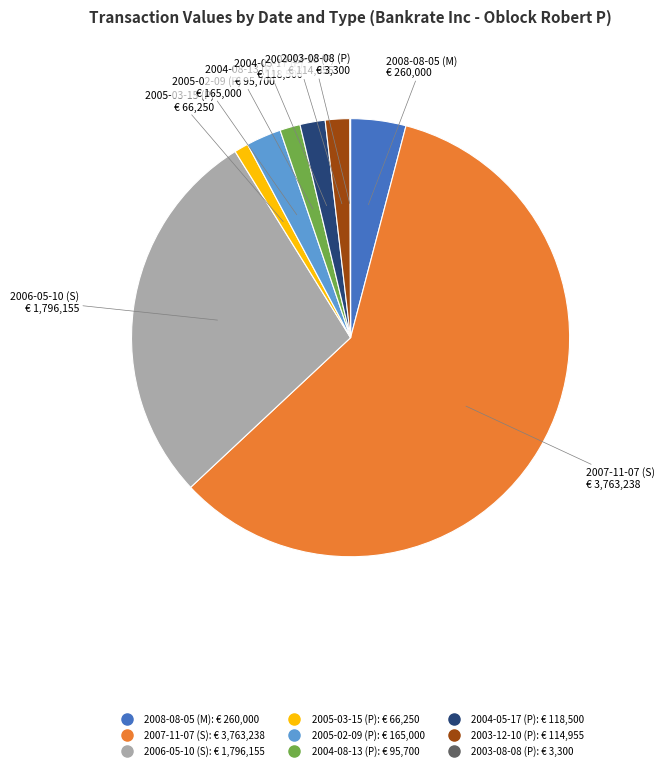

What is the largest slice in the pie chart?

2007-11-07 (S)